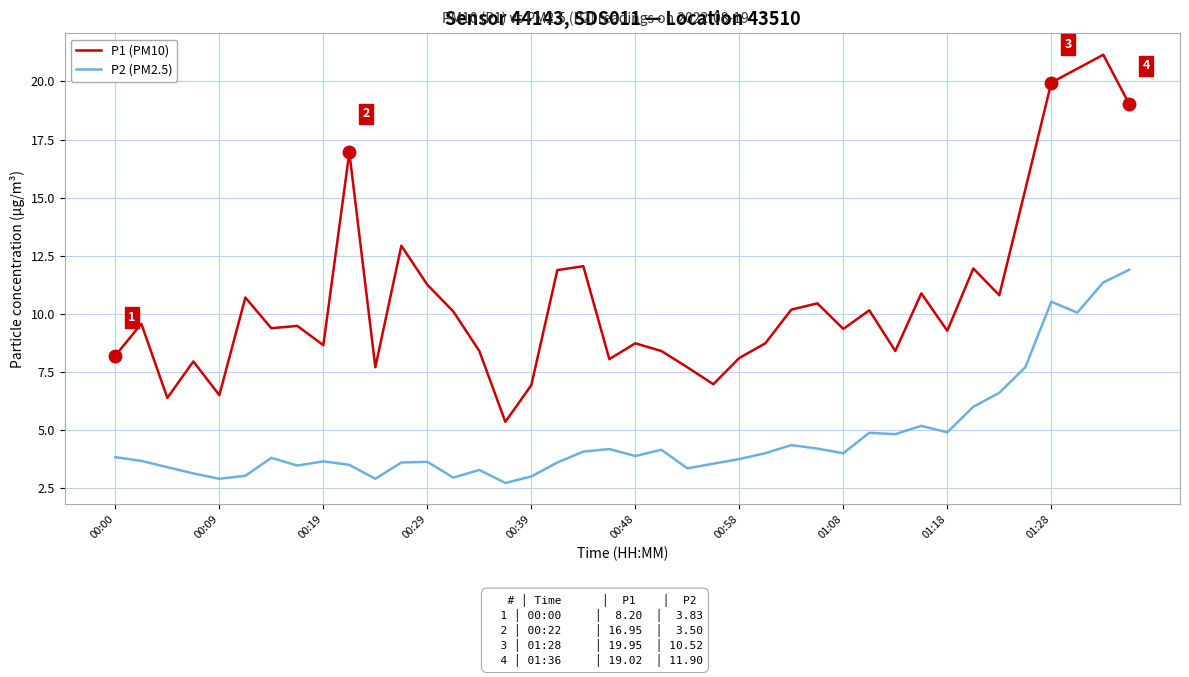

Which series has the largest total across all categories?

P1 (PM10)